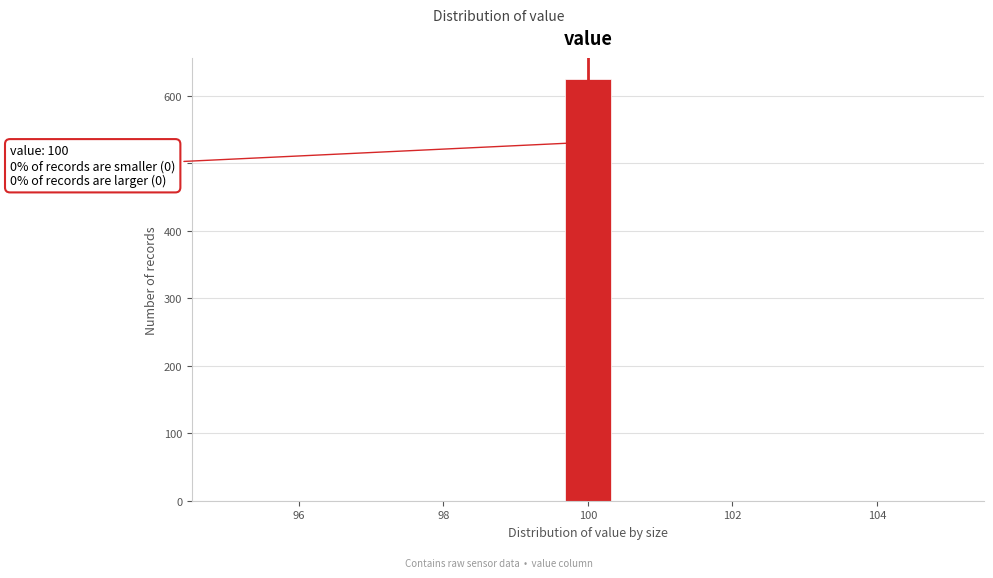

Read against the x-axis, roughly where is the centre of the tallest bar?

100.0